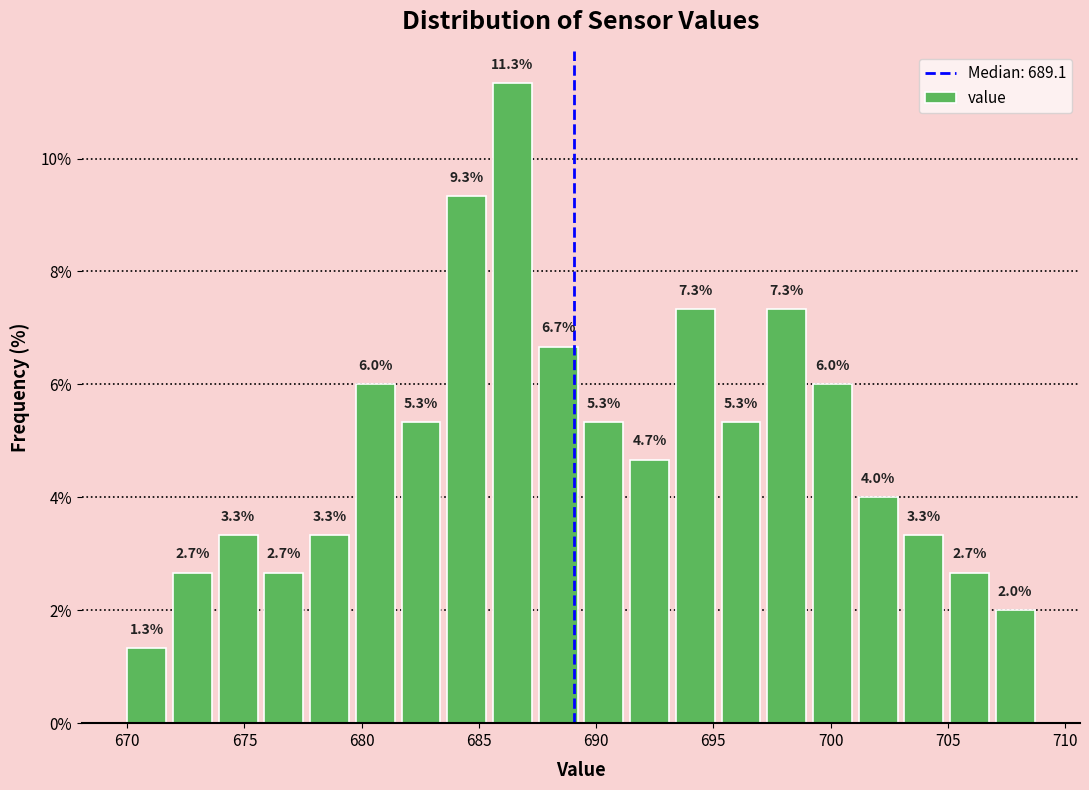

Read against the x-axis, roughly where is the centre of the tallest bar?

686.5